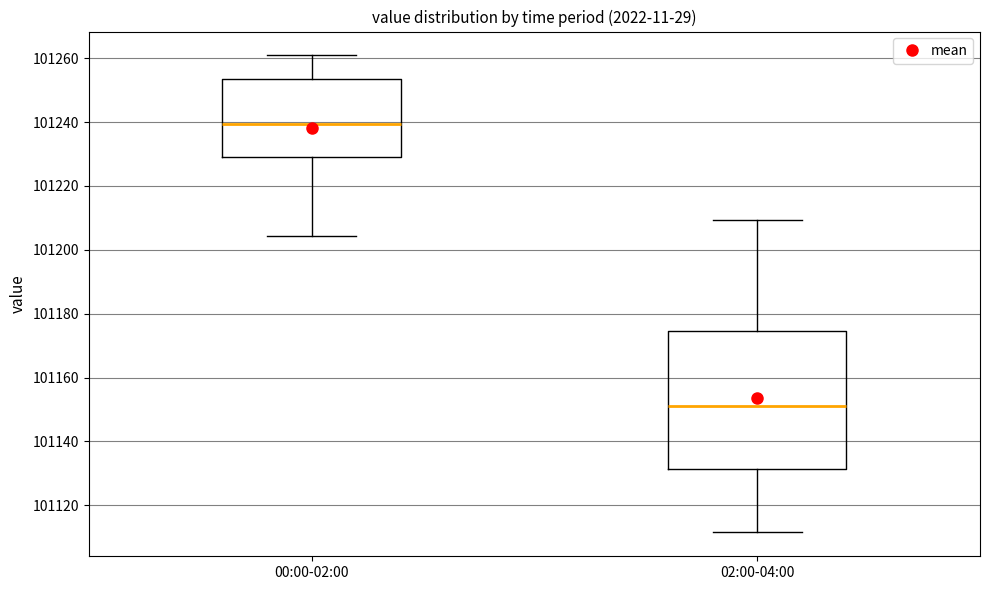

Where does the lower whisker of the box for 02:00-04:00 end on the y-axis? The values are not printed on the chart, so give them approximately, as read against the axis.

101112